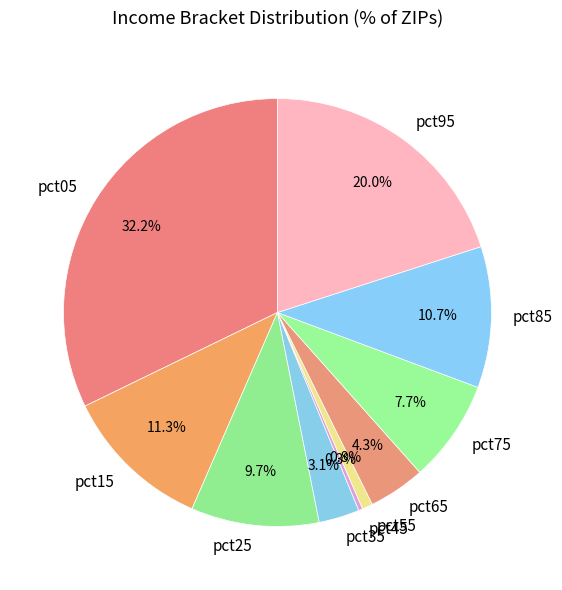

Is there a majority slice in this chart?

No